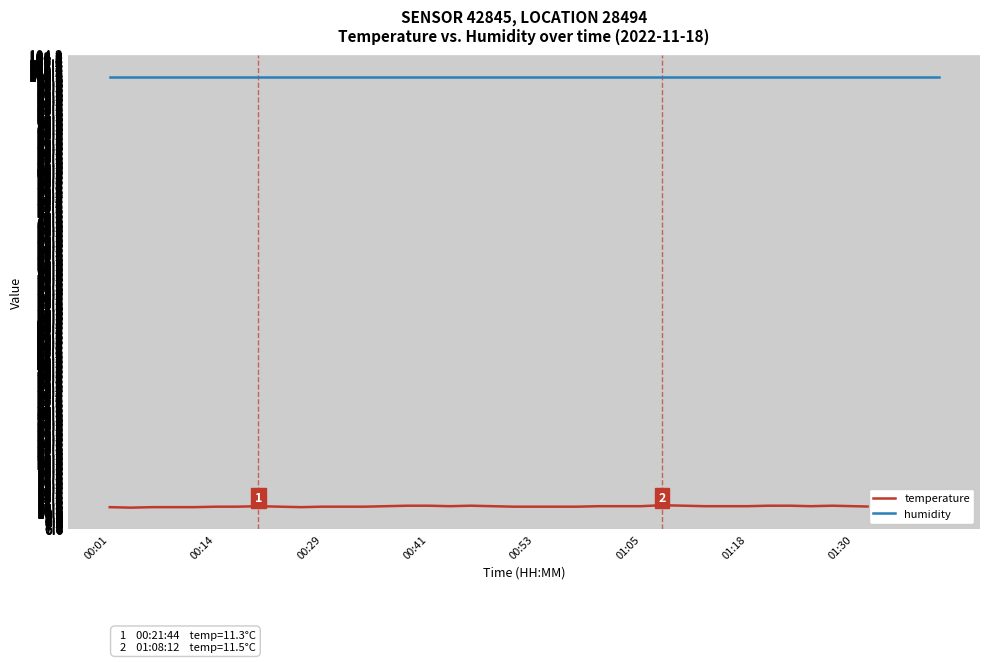

List the series in order of their overall mean, lowest first.

temperature, humidity